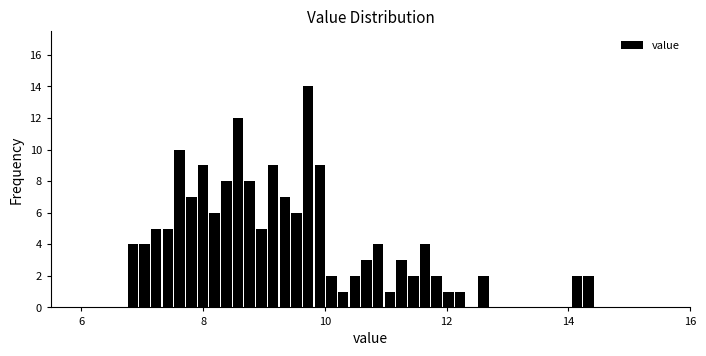

Read against the x-axis, roughly where is the centre of the tallest bar?

9.8